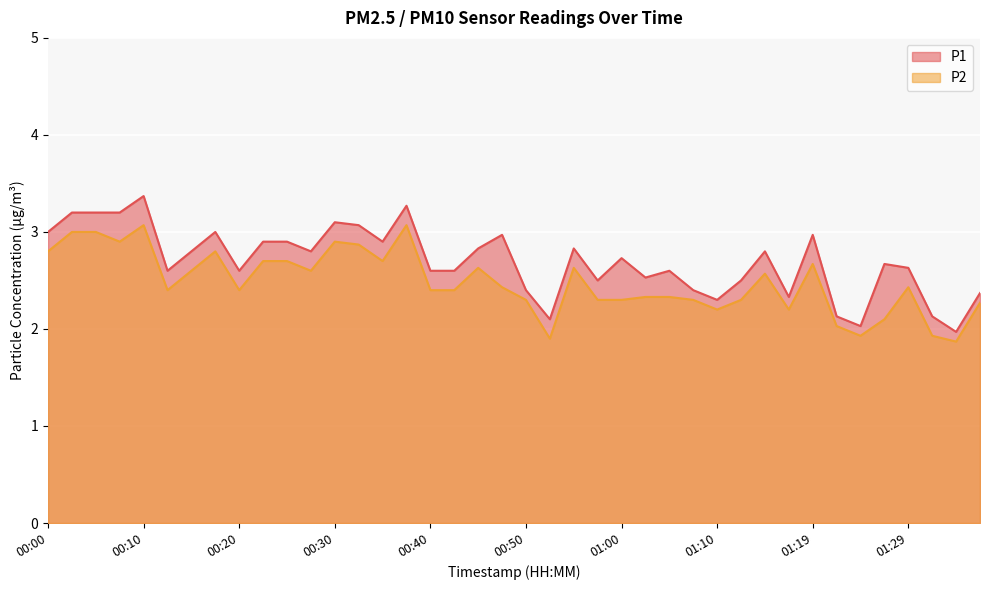

True or false: P1 and P2 intersect in this chart.

False